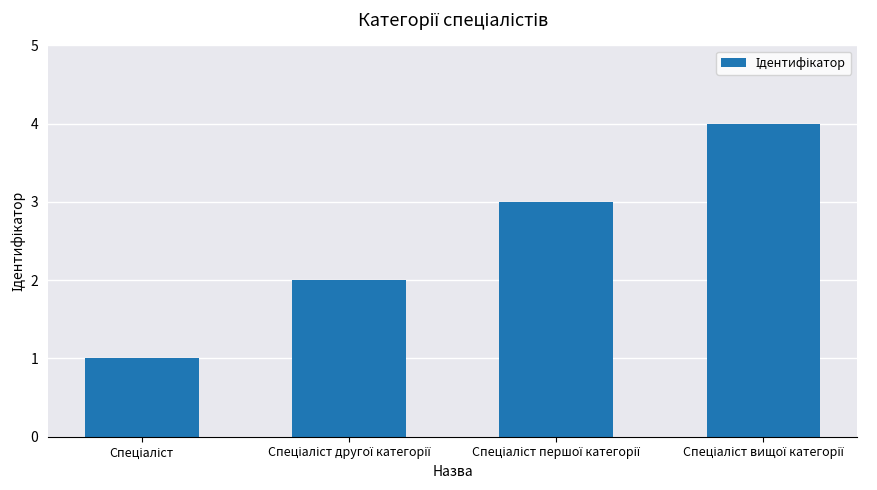

What is the maximum value shown in the chart?

4